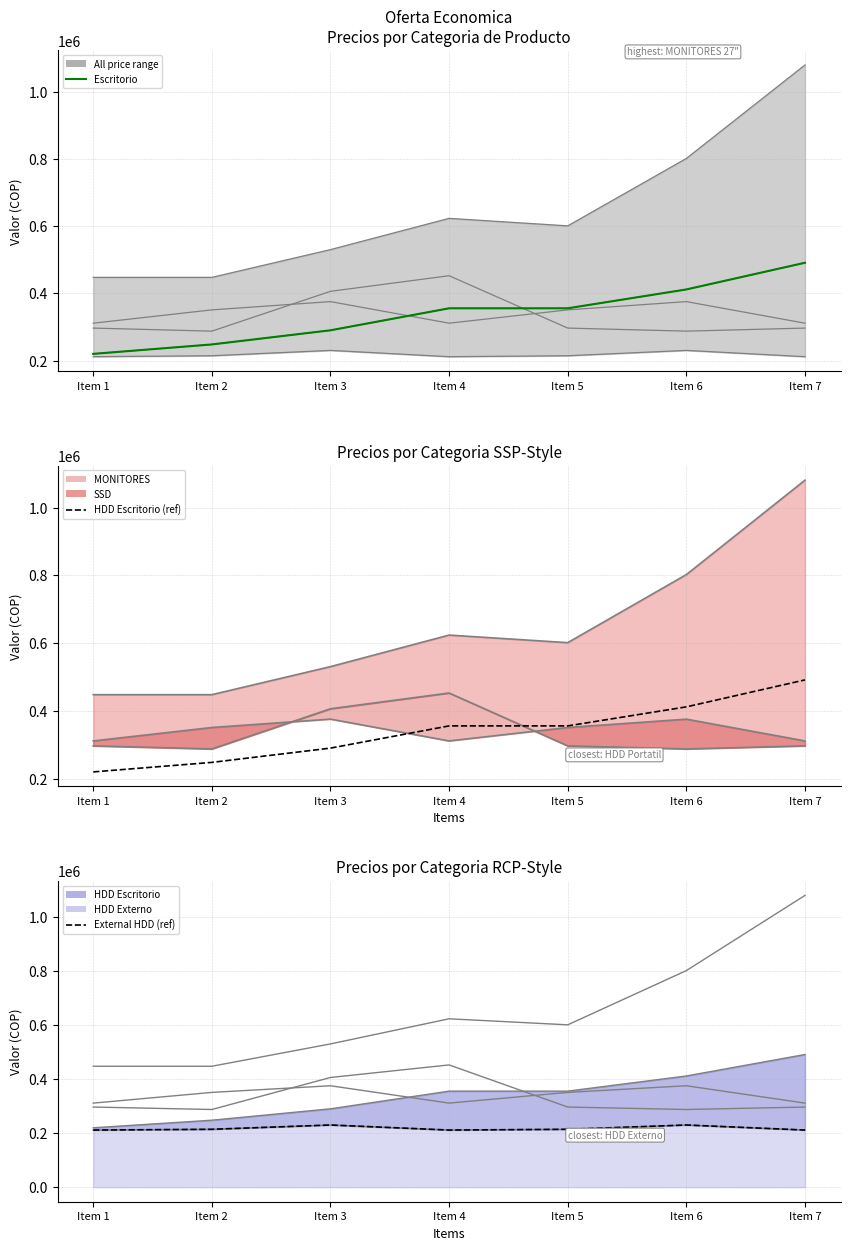

What is the spread (max minus min) of values at 6?

1080652